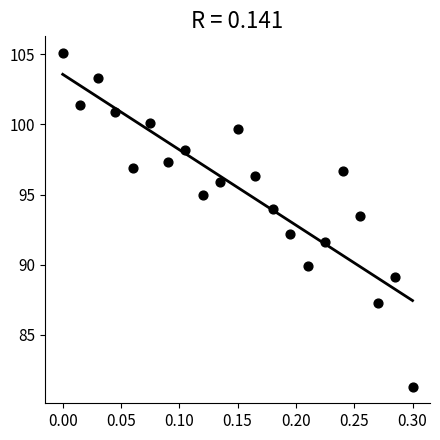

What is the range of Y values (max minus min)?

23.8